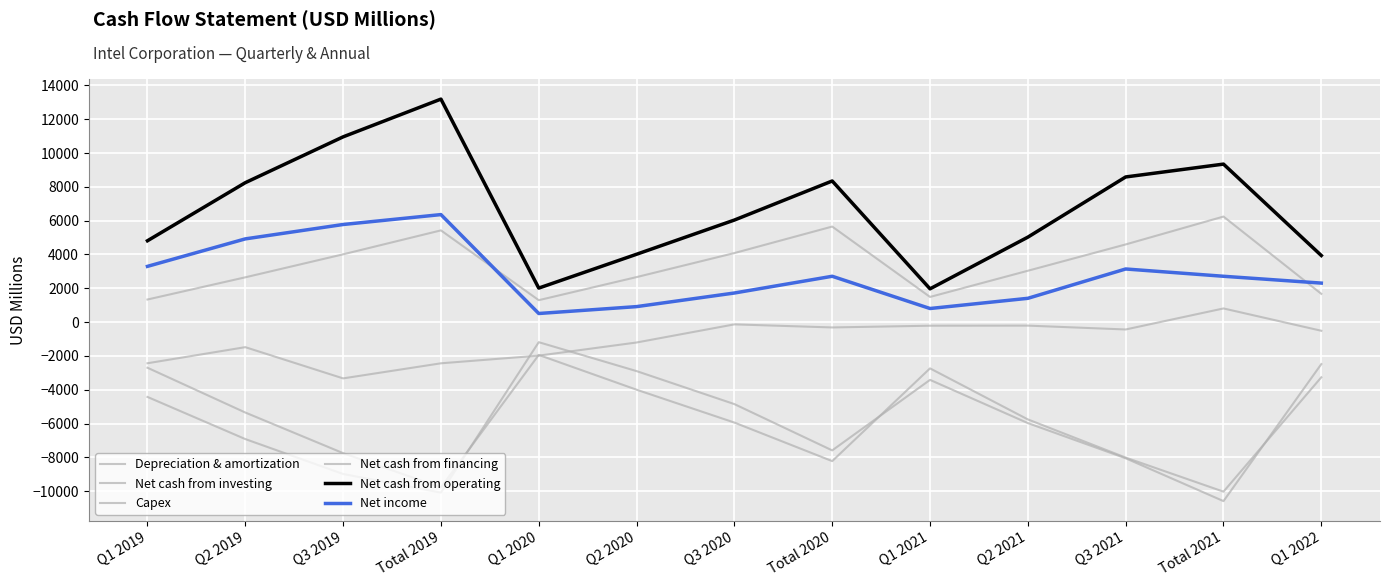

What is the label of the 6th point from the left?

Q2 2020